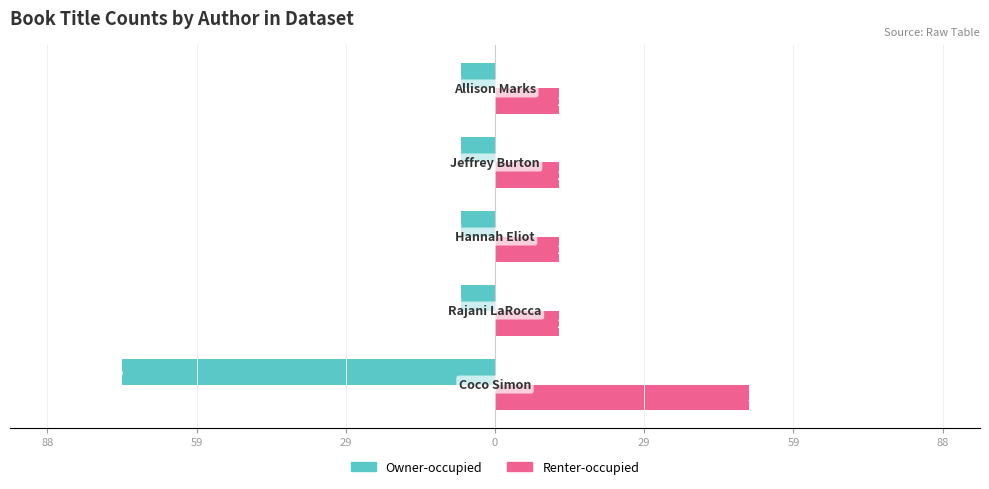

What are all the series names shown in the legend?

Owner-occupied, Renter-occupied